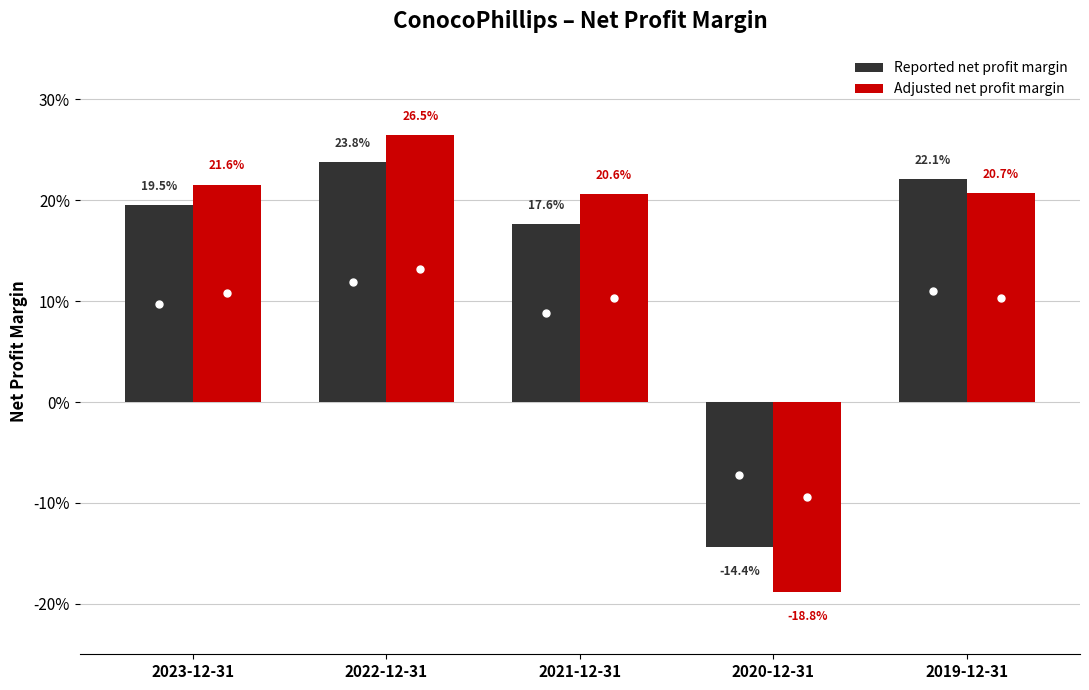

What is the lowest value of the Reported net profit margin series?

-0.1